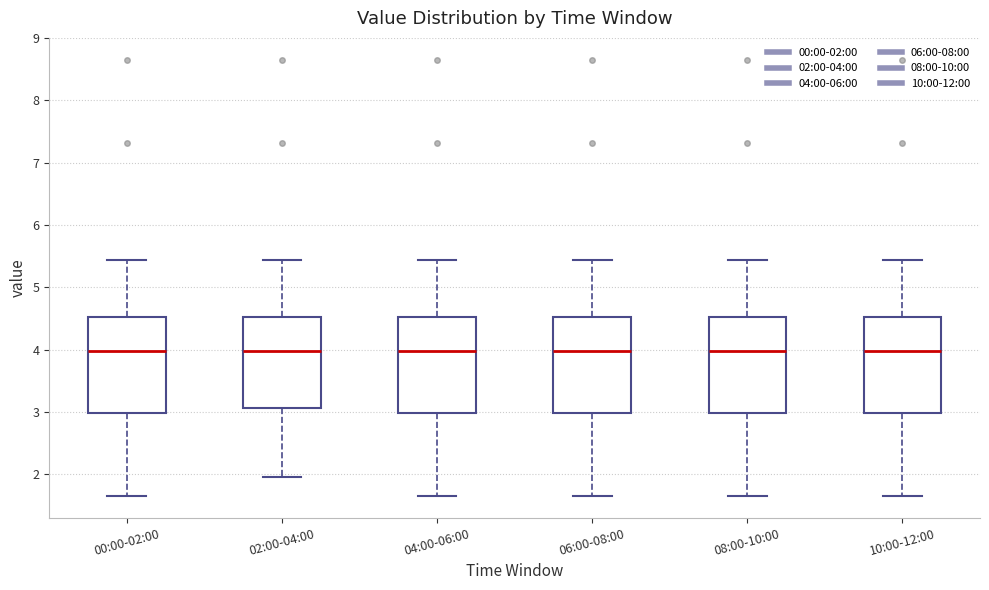

Reading left to right, read every box against the y-axis: the position of its median line, the range the box covers, and the ends of its whiskers. The values are not printed on the chart, so give them approximately, as read against the axis.

00:00-02:00: median 4.0, box 3.0 to 4.5, whiskers 1.7 to 5.4
02:00-04:00: median 4.0, box 3.1 to 4.5, whiskers 2.0 to 5.4
04:00-06:00: median 4.0, box 3.0 to 4.5, whiskers 1.7 to 5.4
06:00-08:00: median 4.0, box 3.0 to 4.5, whiskers 1.7 to 5.4
08:00-10:00: median 4.0, box 3.0 to 4.5, whiskers 1.7 to 5.4
10:00-12:00: median 4.0, box 3.0 to 4.5, whiskers 1.7 to 5.4